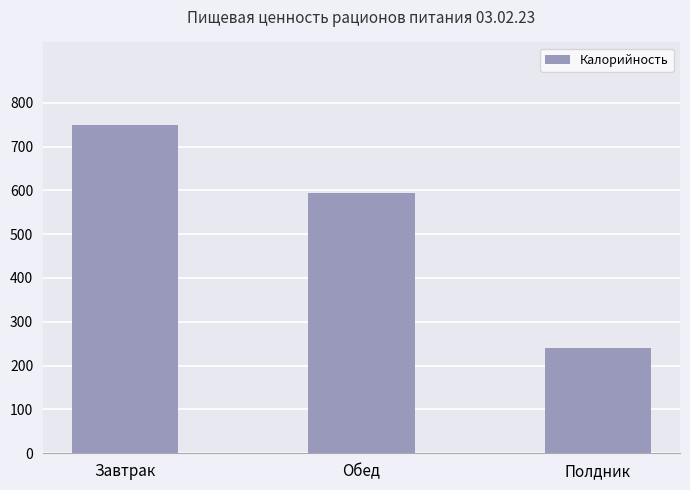

How many values are below 594?

1